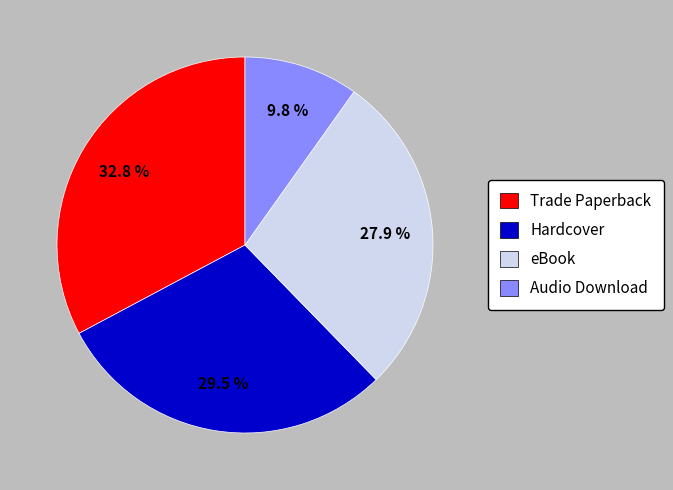

How many slices are in this pie chart?

4